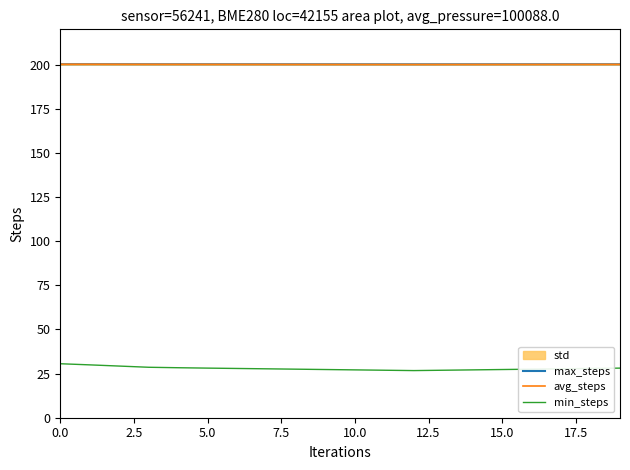

The min_steps series shows 27.3 at 15.0. True or false?

True